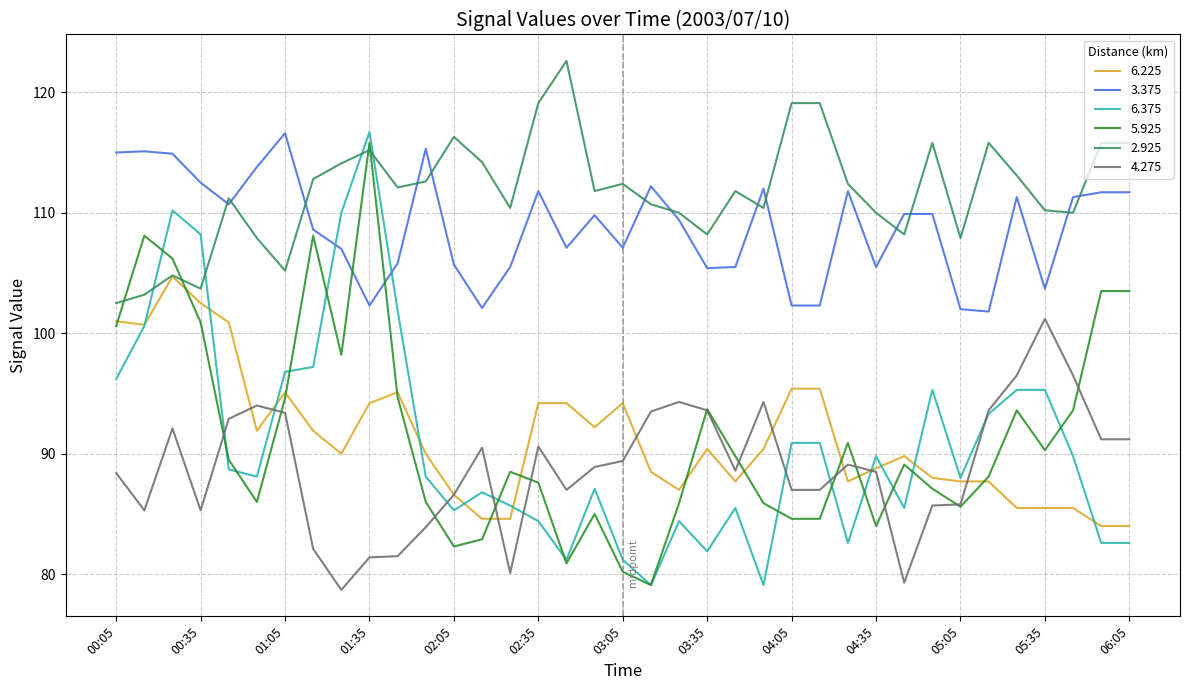

True or false: 6.375 has more than 0 interior local peaks.

True